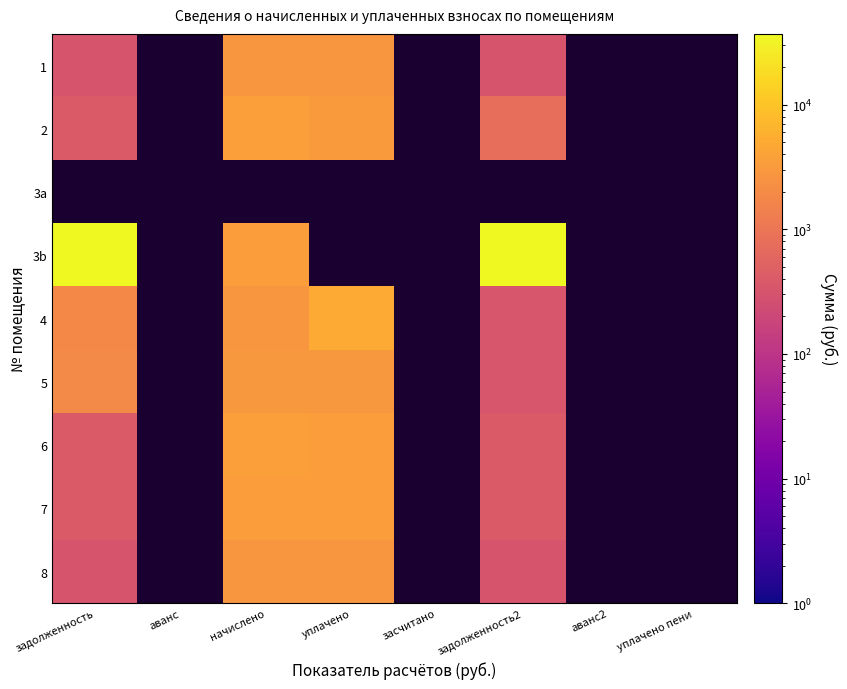

At which label does 5 first exceed 2940?

начислено